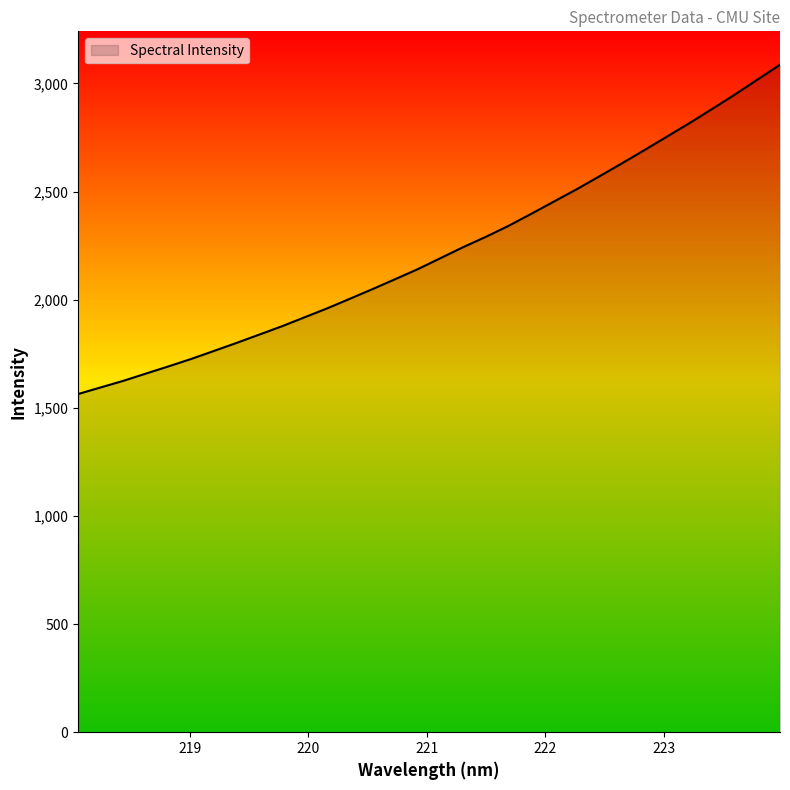

What is the difference between the maximum and minimum values?

1522.8